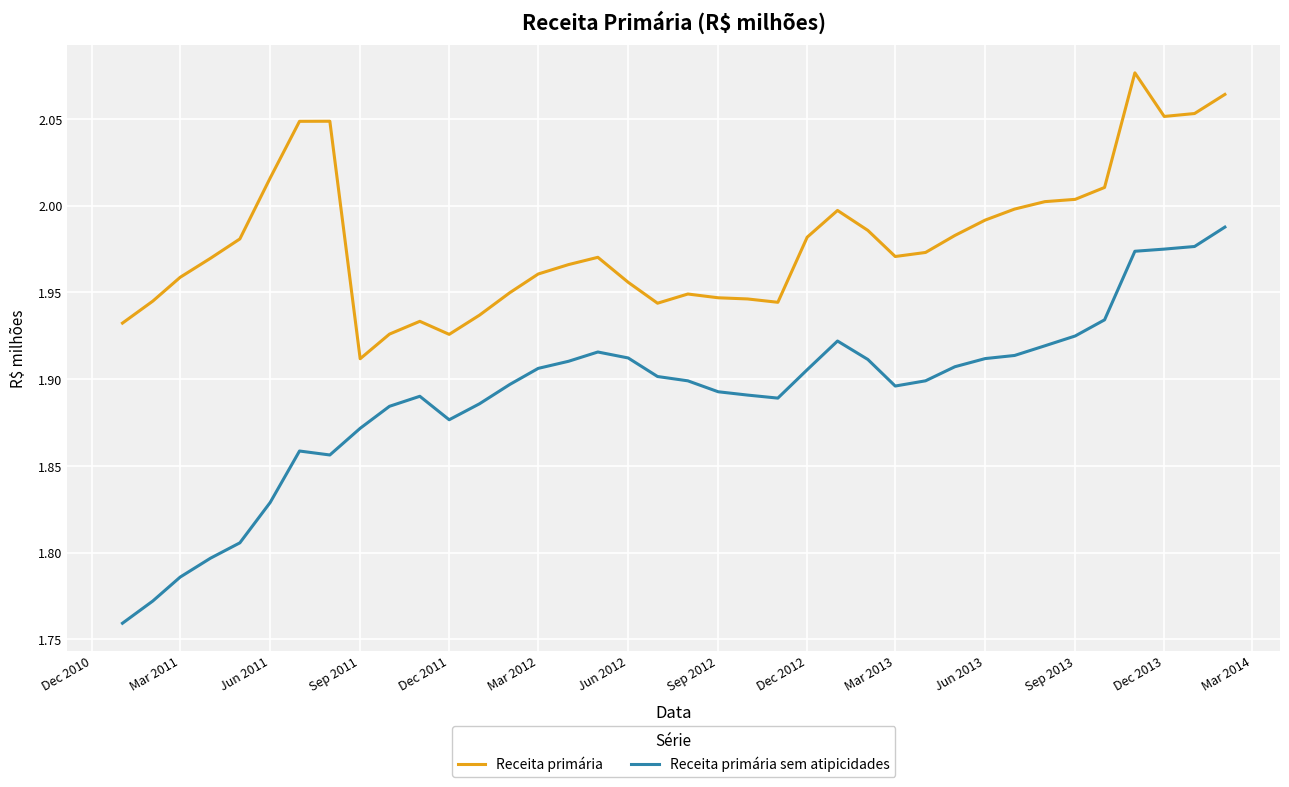

True or false: Receita primária sem atipicidades and Receita primária intersect in this chart.

False